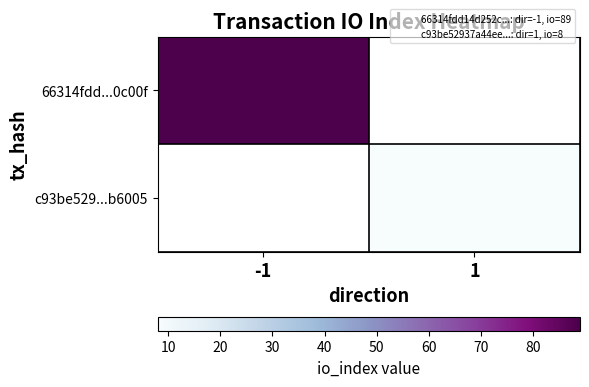

Which series has the widest spread of values?

66314fdd...0c00f